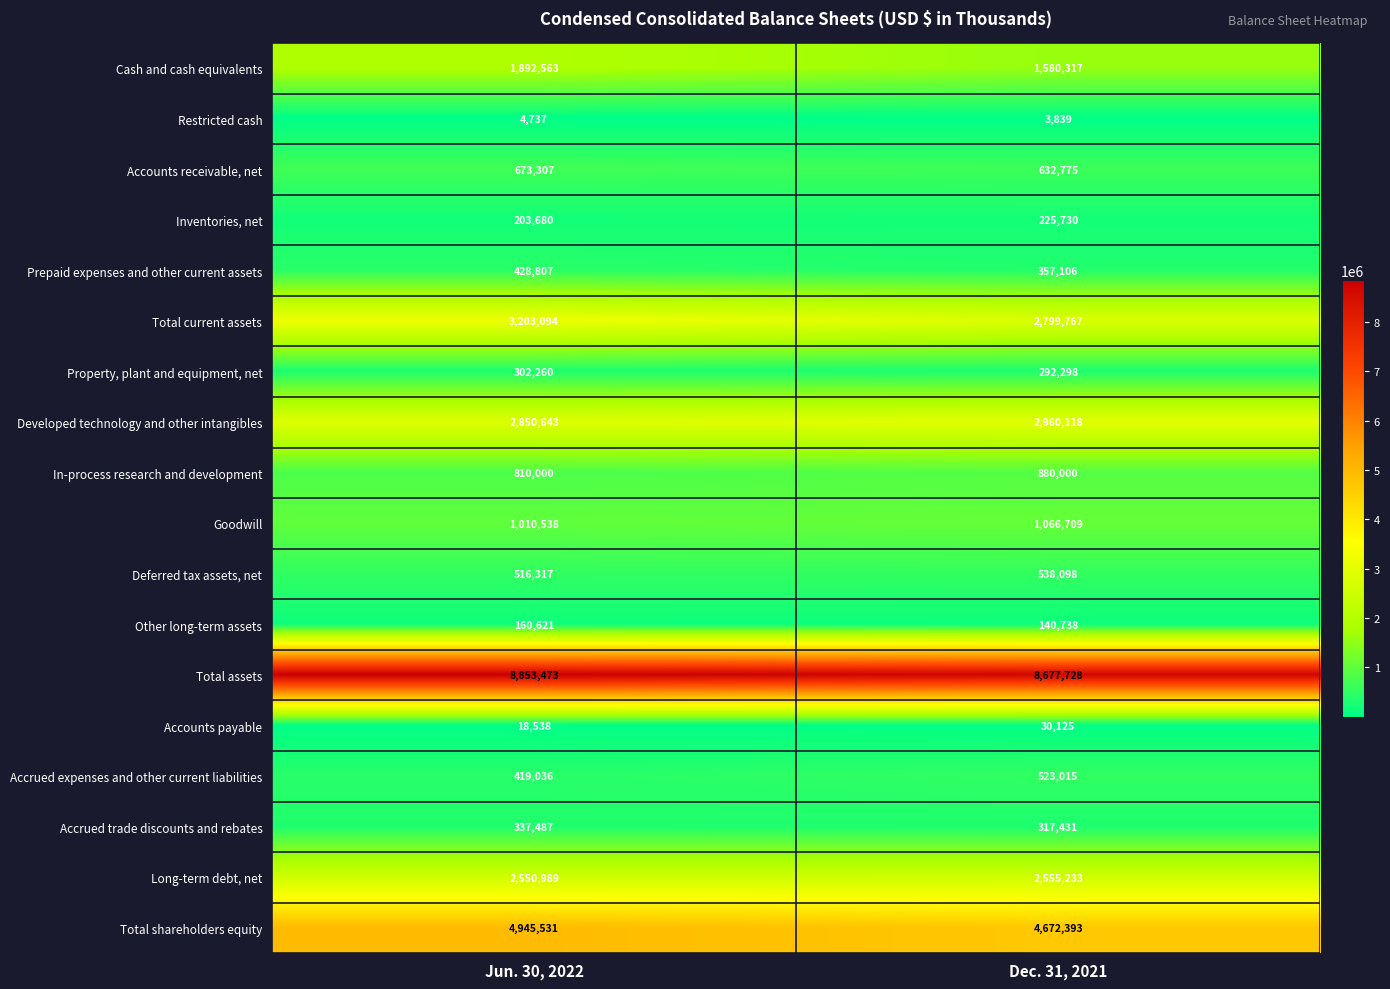

Between Jun. 30, 2022 and Dec. 31, 2021, which series saw the biggest shift?

Total current assets